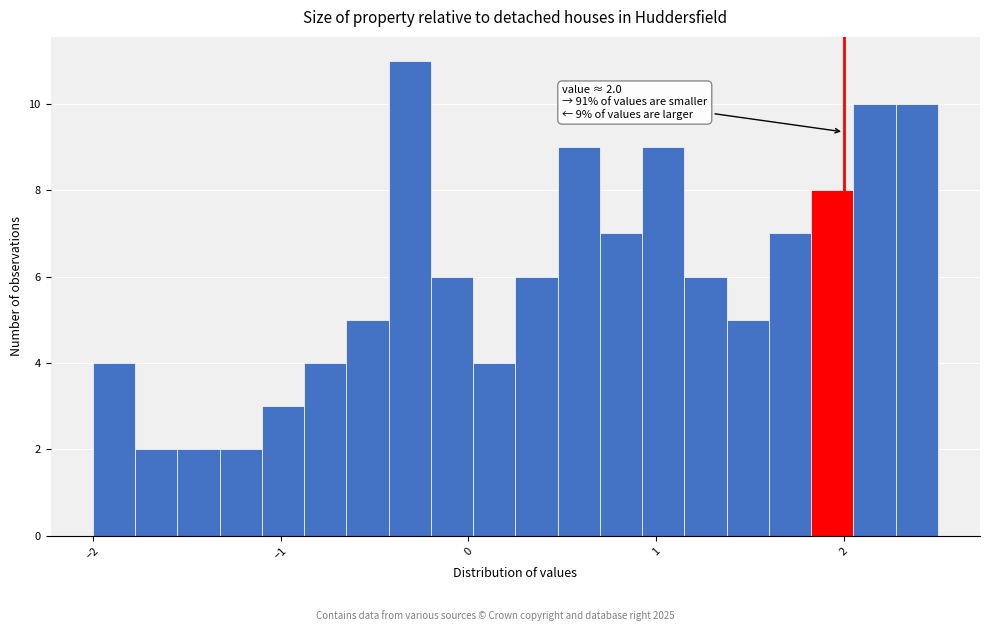

Read against the x-axis, roughly where is the centre of the tallest bar?

-0.3